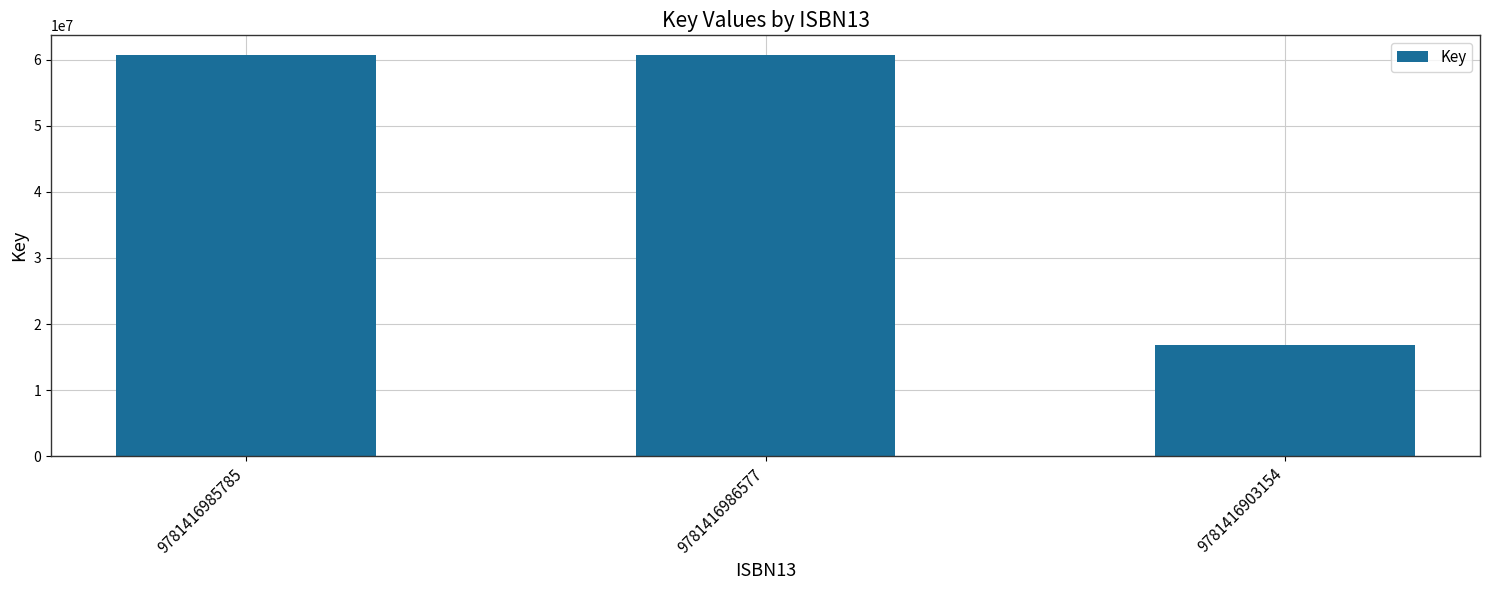

How many bars are there in total?

3